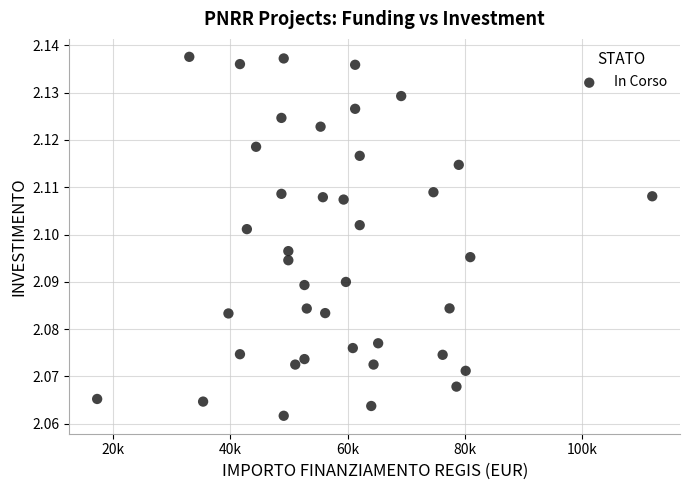

What is the range of X values (max minus min)?

94665.7